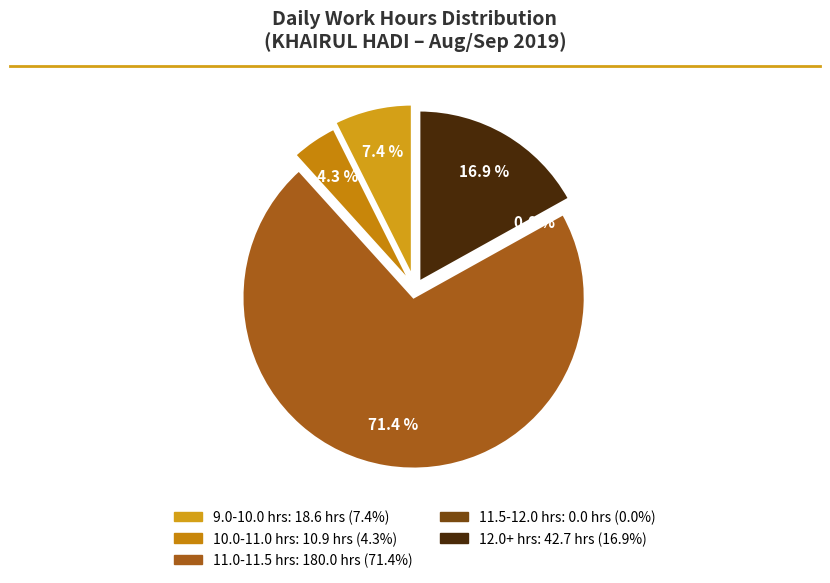

Does 3-Tue account for over 50% of the chart?

No